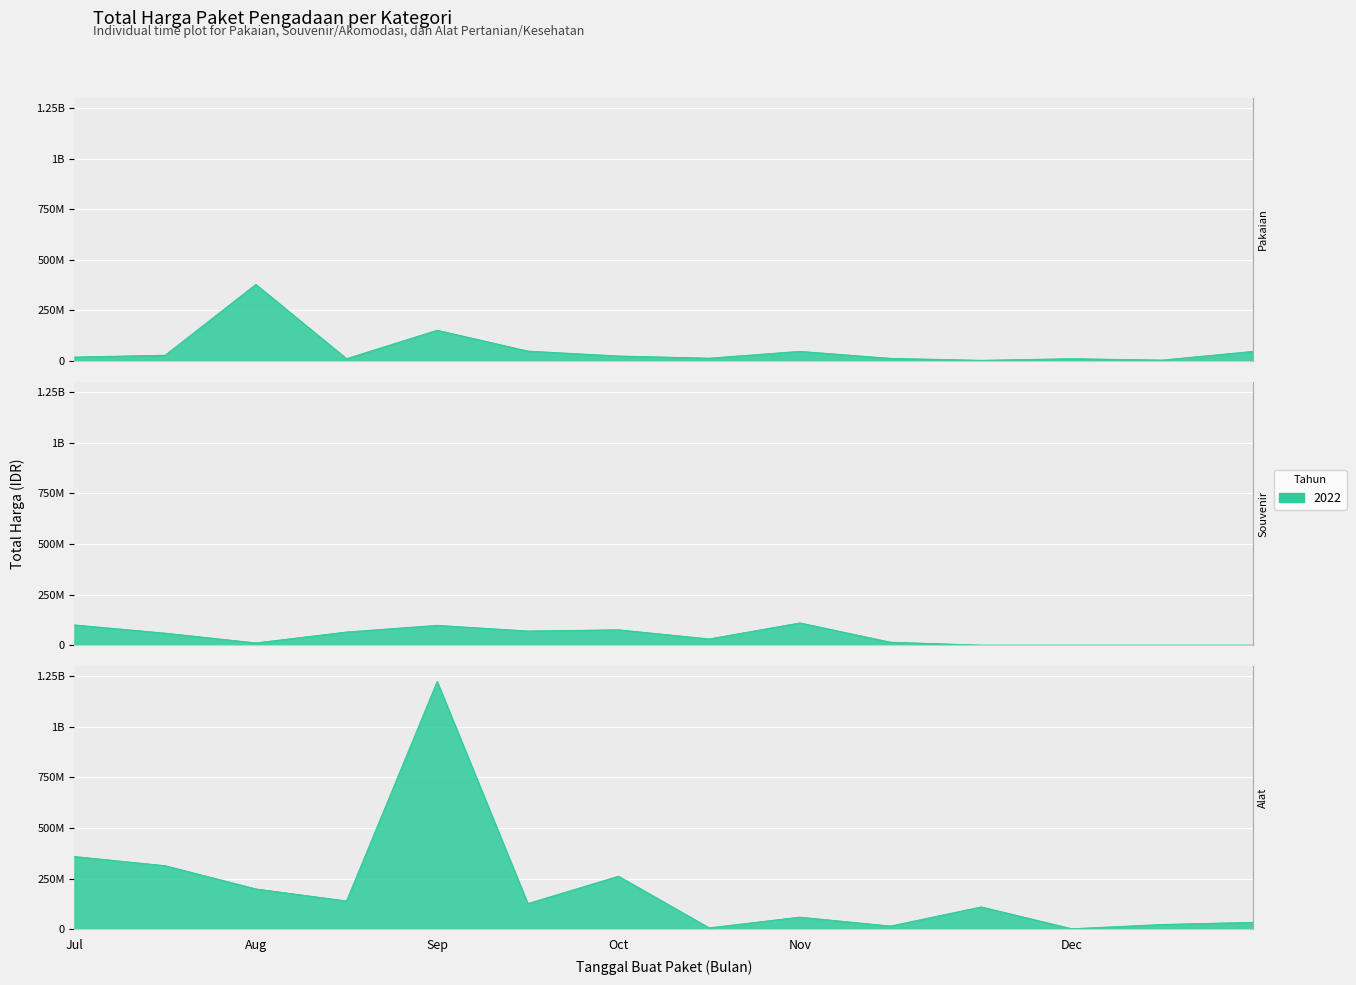

The Pakaian Dinas dan Kain Tradisional series shows 1987425 at 10. True or false?

False